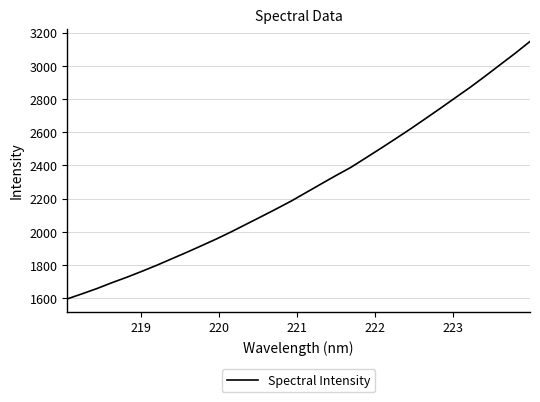

How many lines are shown in the chart?

1